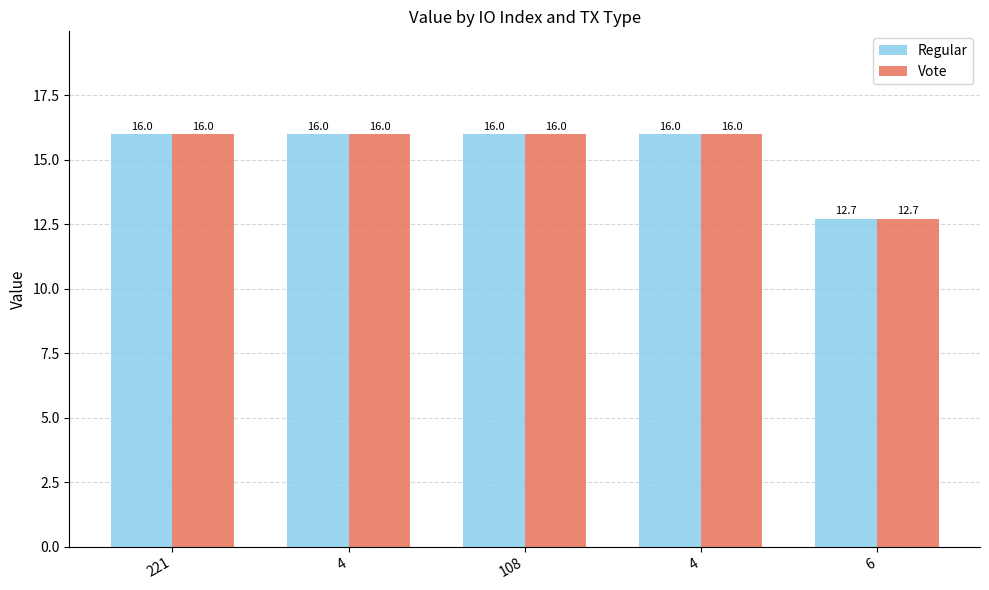

Count the number of data series in this chart.

2